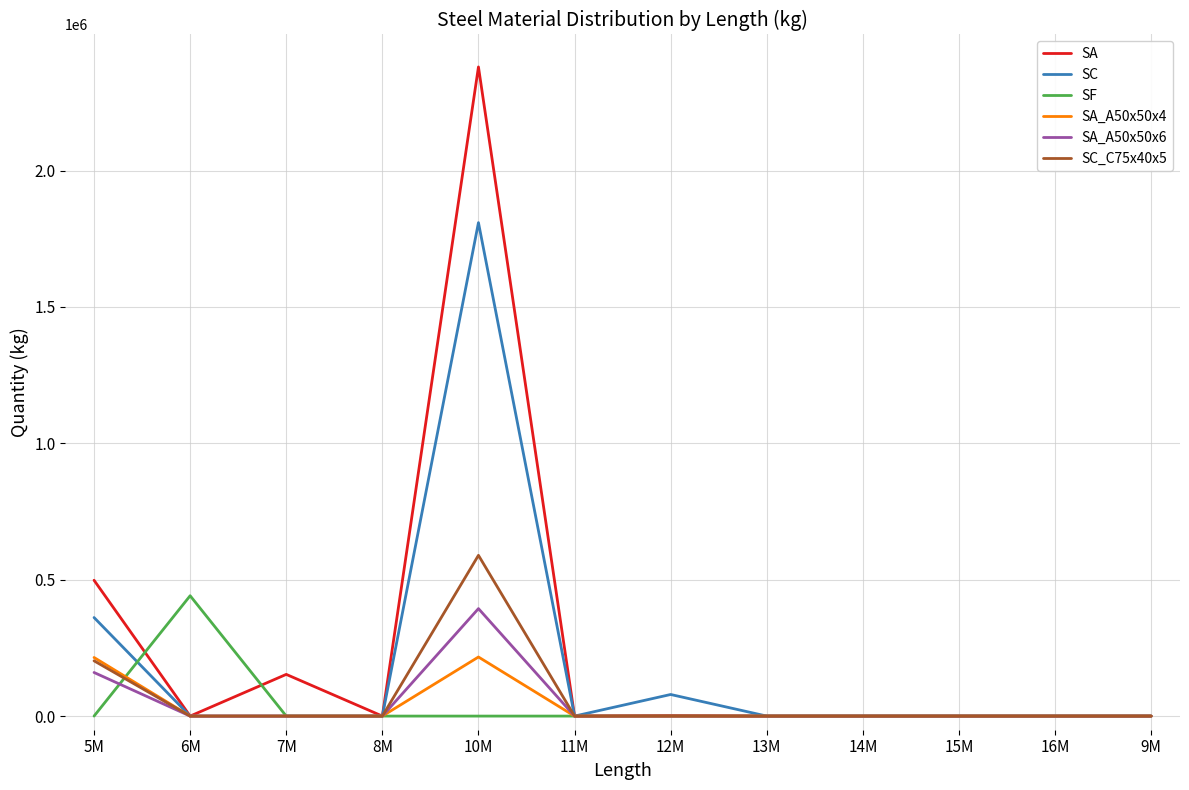

Between 5M and 9M, which series saw the biggest shift?

SA